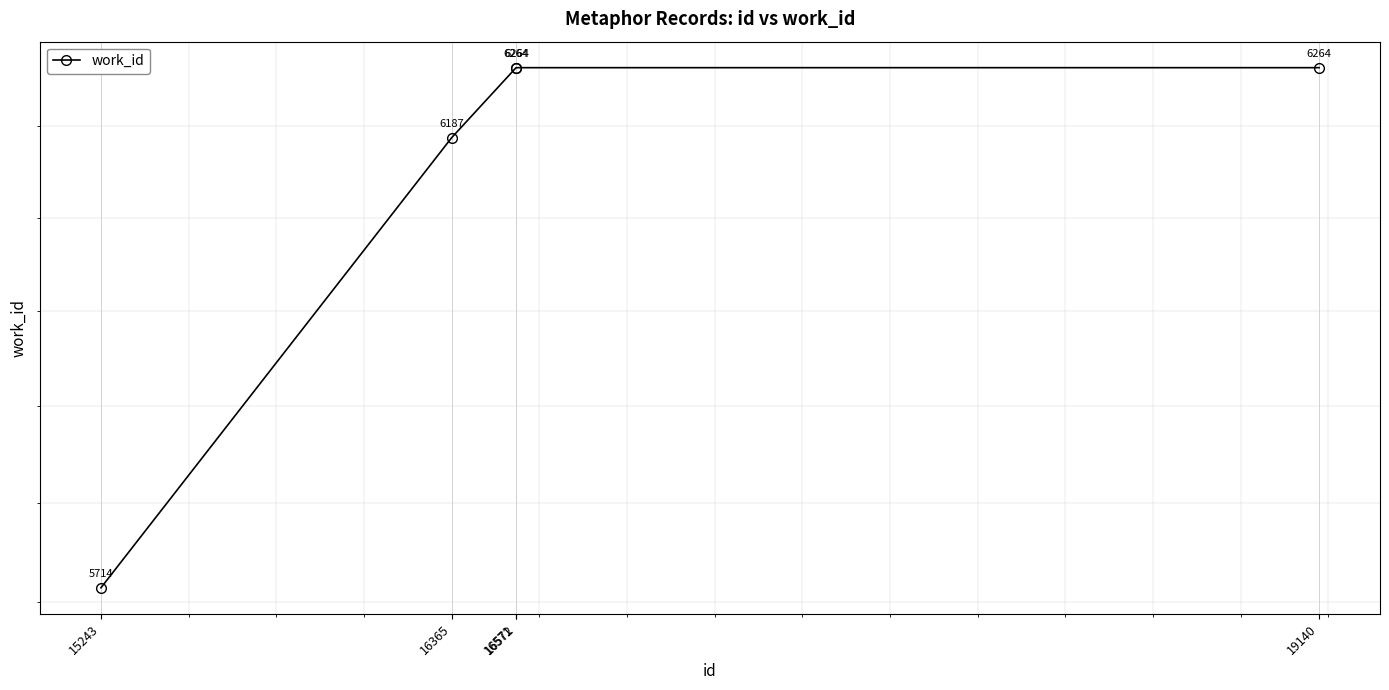

Rank the categories by value from lowest to highest.

15243, 16365, 16571, 16572, 19140